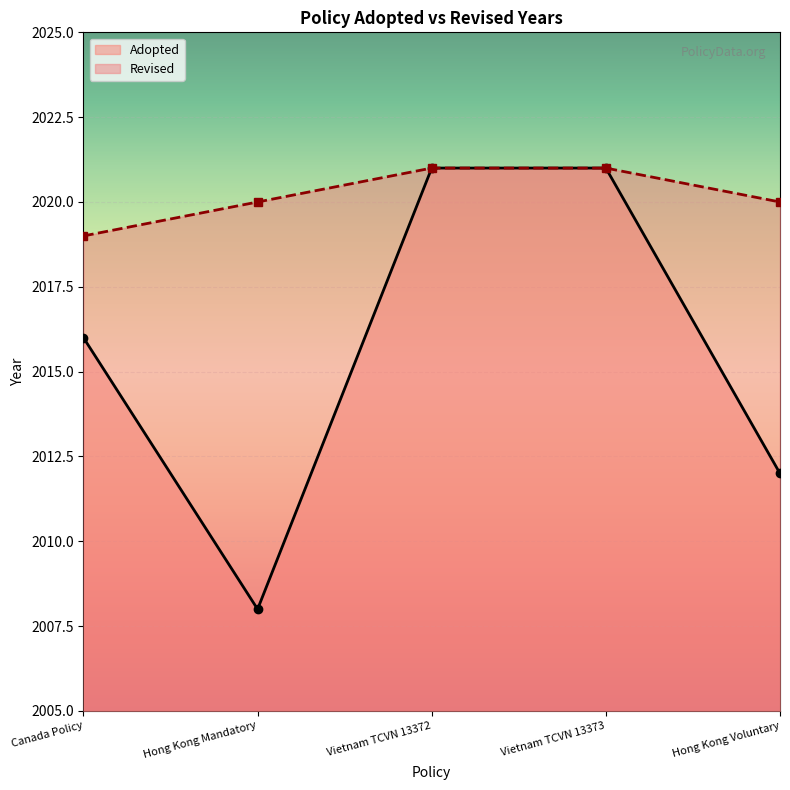

The value at Hong Kong Mandatory is 2837. True or false?

False